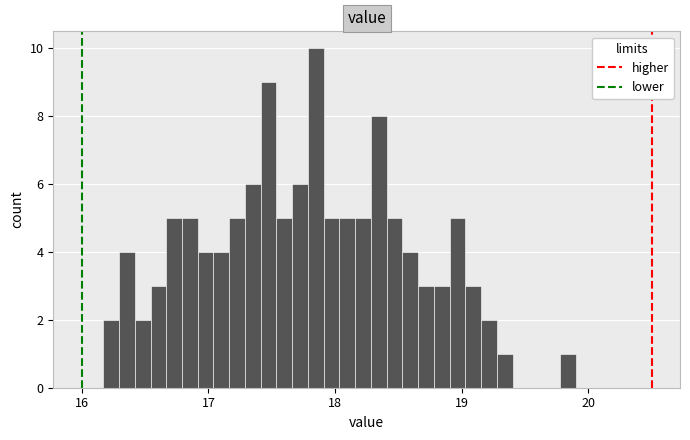

Read against the x-axis, roughly where is the centre of the tallest bar?

17.8